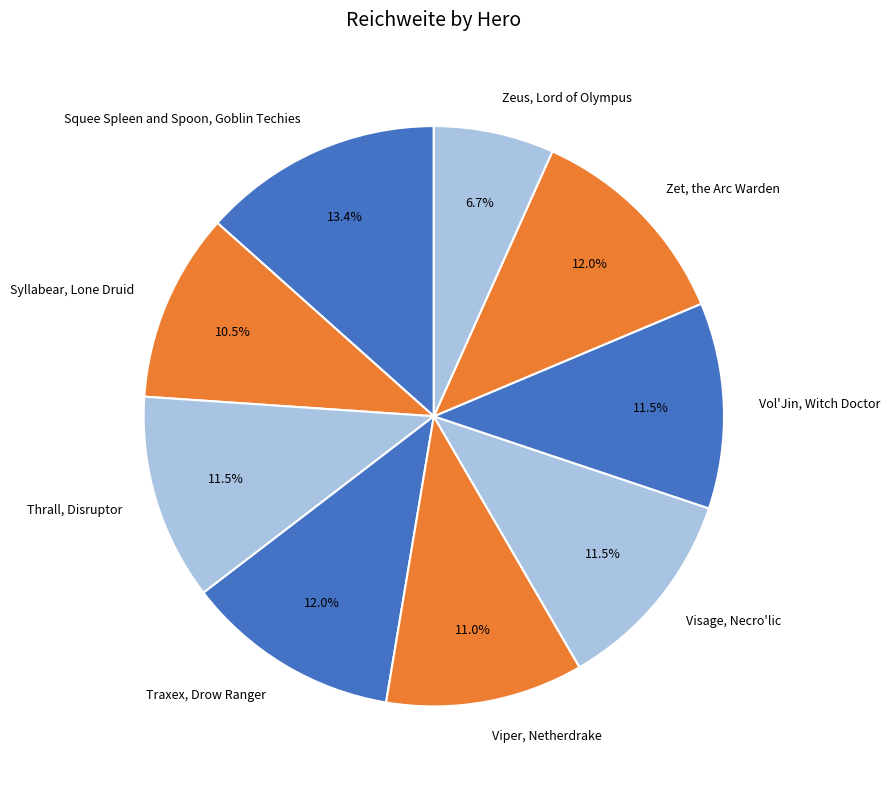

To the nearest percent, what is the combined percentage of Squee Spleen and Spoon, Goblin Techies and Syllabear, Lone Druid?

24%